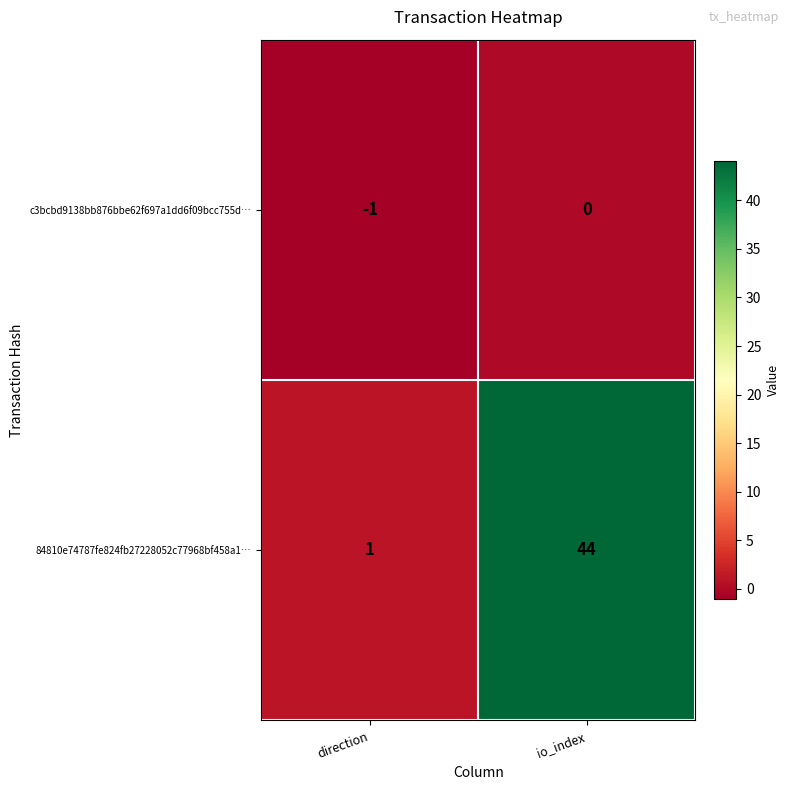

At which label does 84810e74787fe824fb27228052c77968bf458a1… reach its minimum?

direction